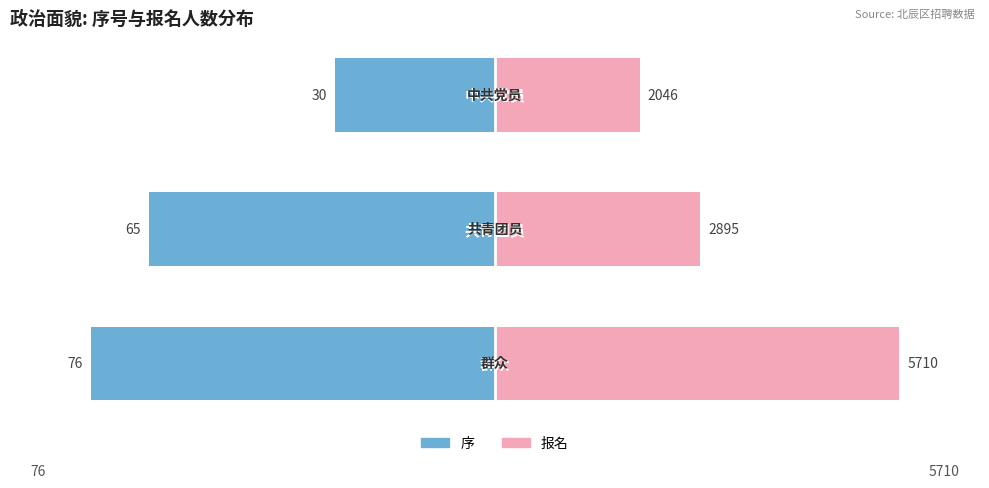

Which has a higher value, 0 or 2?

2